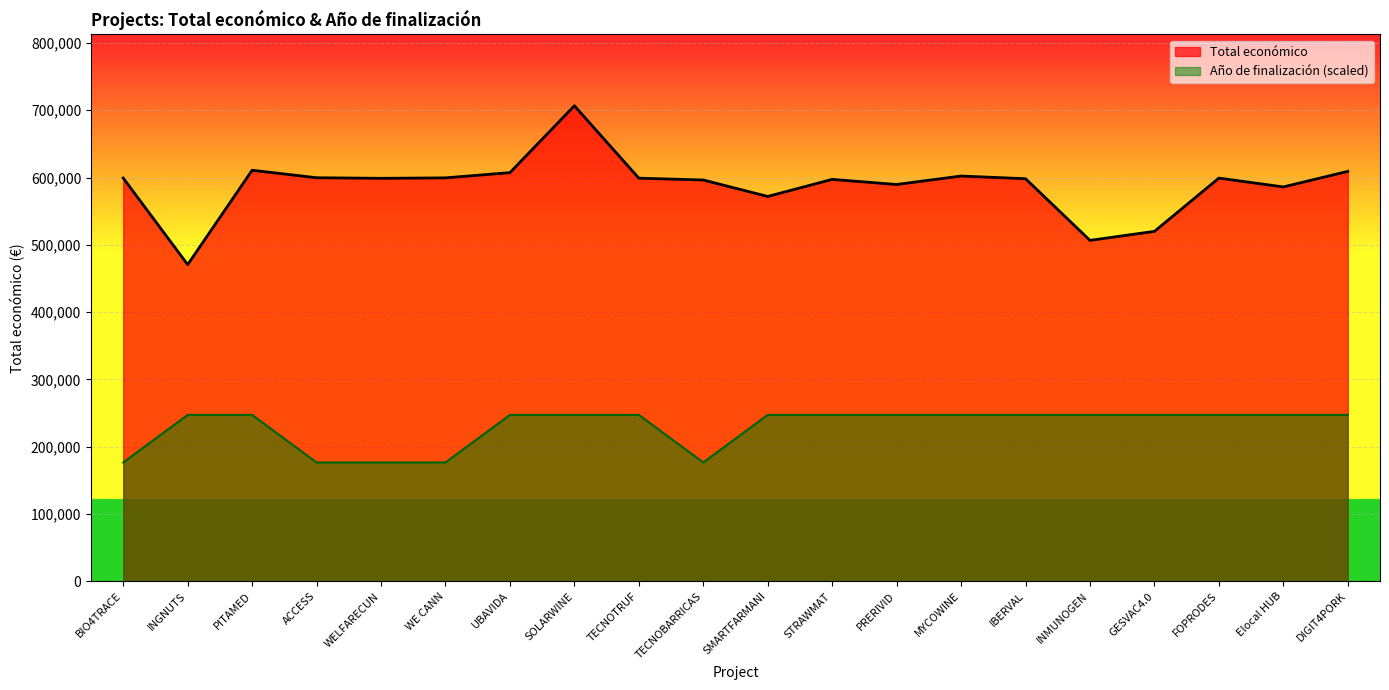

How many lines are shown in the chart?

2